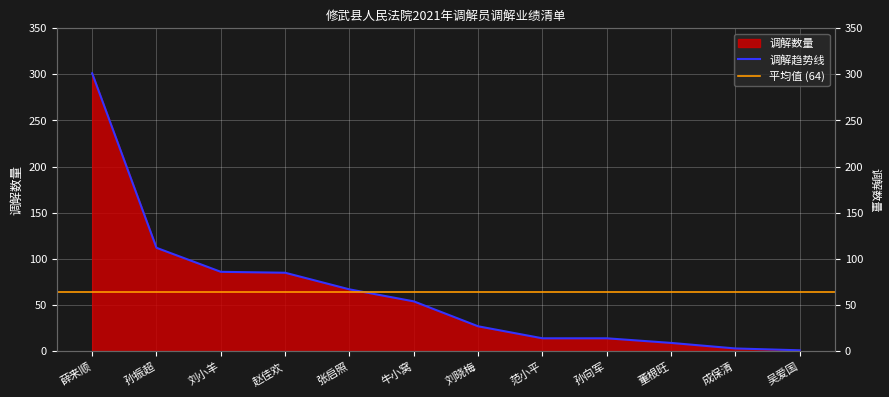

What is the label of the 1st point from the left?

薛来顺